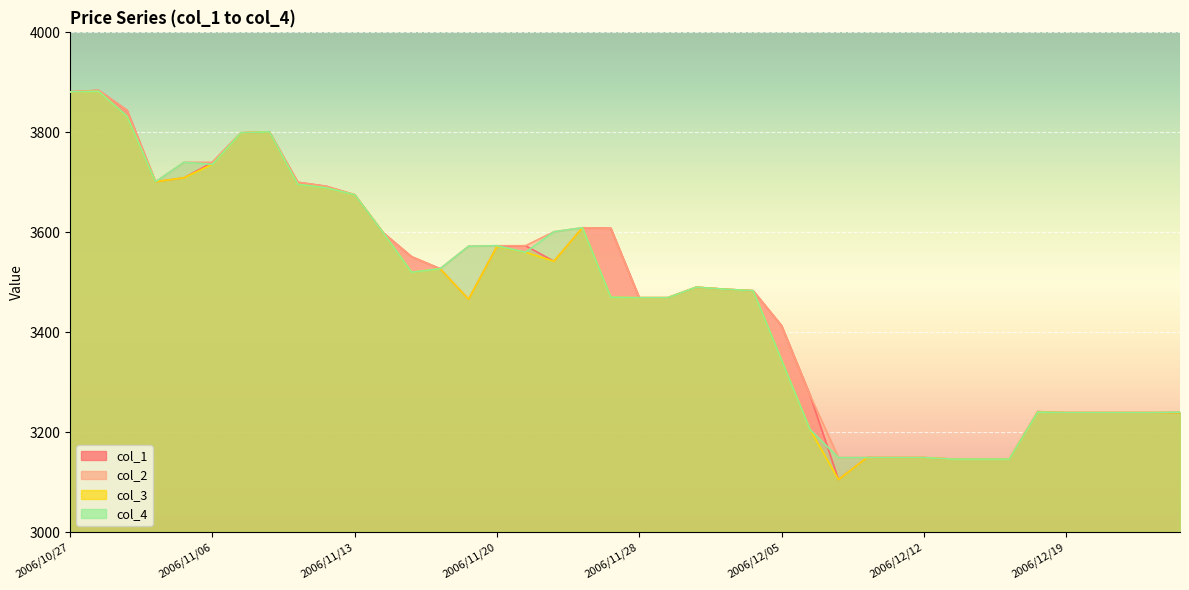

What is the maximum value for col_1?

3884